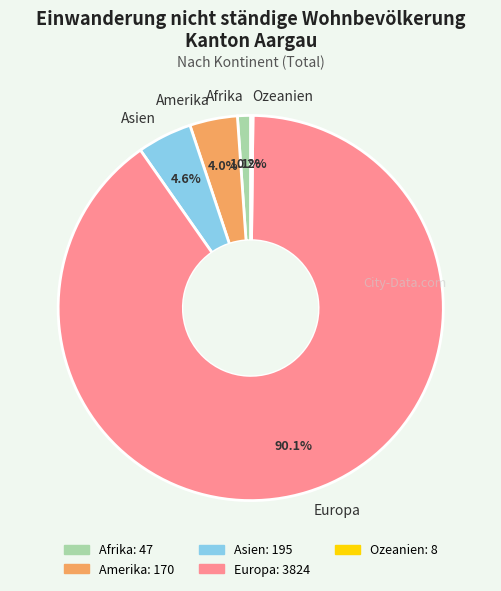

True or false: Europa accounts for 99% of the total.

False